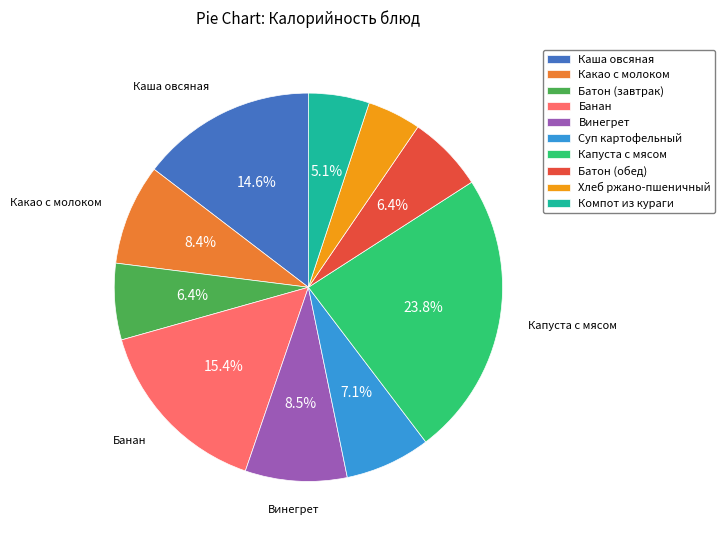

Does Каша овсяная account for over 50% of the chart?

No